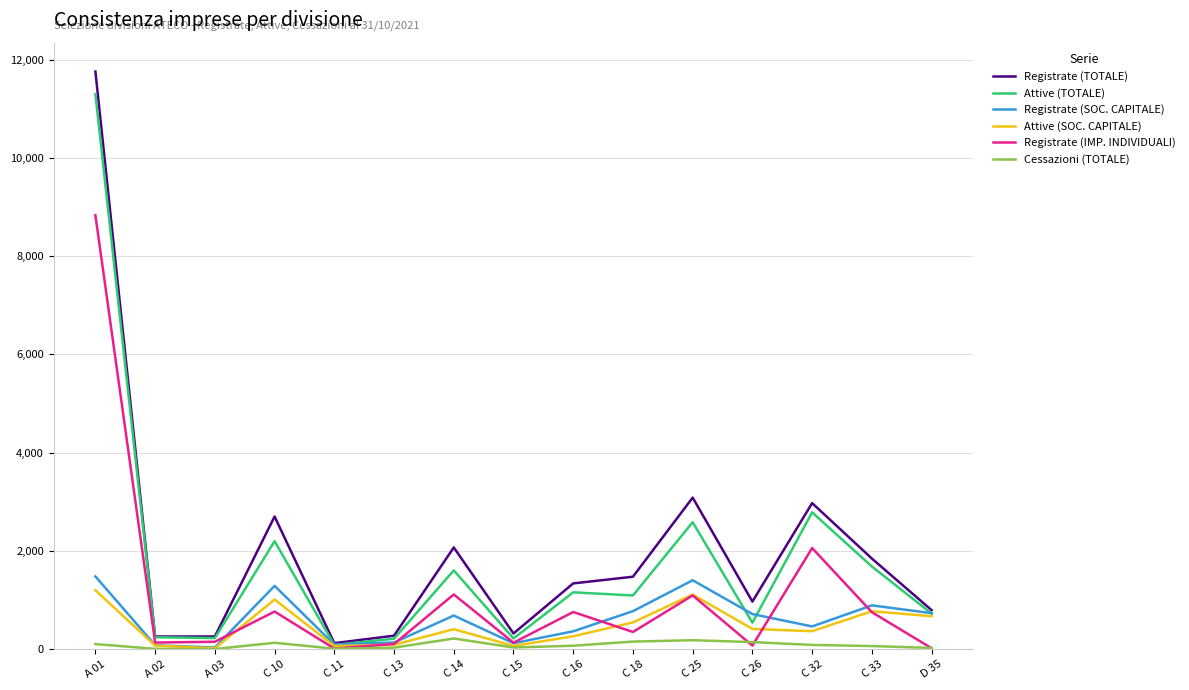

Where is Registrate (IMP. INDIVIDUALI) nearest to the value 4422?

C 32